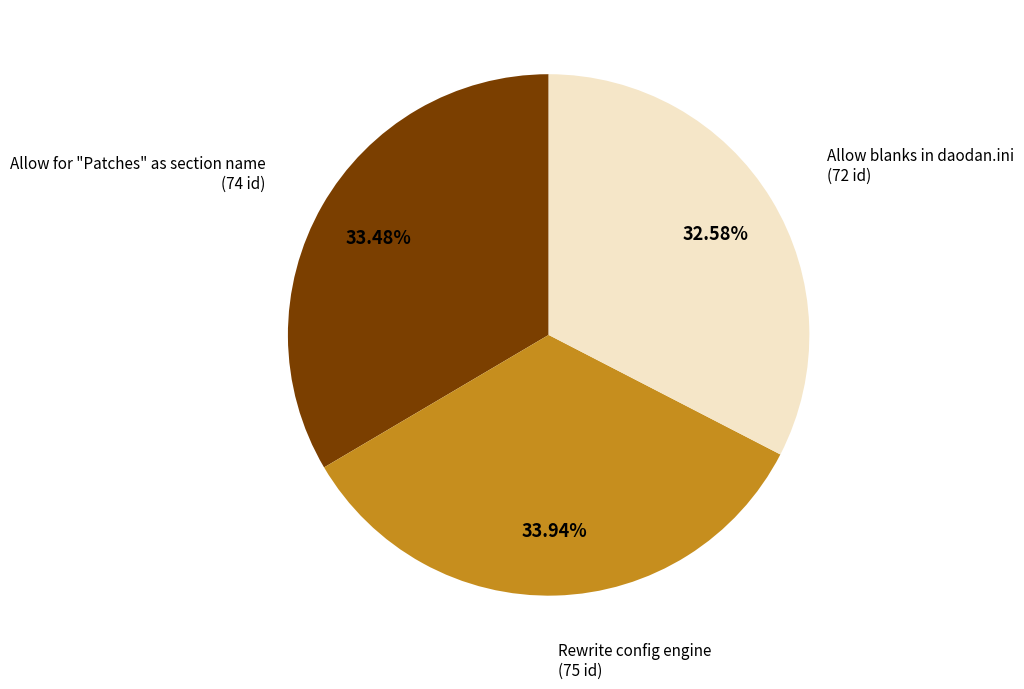

To the nearest percent, what is the difference between the Rewrite config engine and Allow blanks in daodan.ini slice percentages?

1%